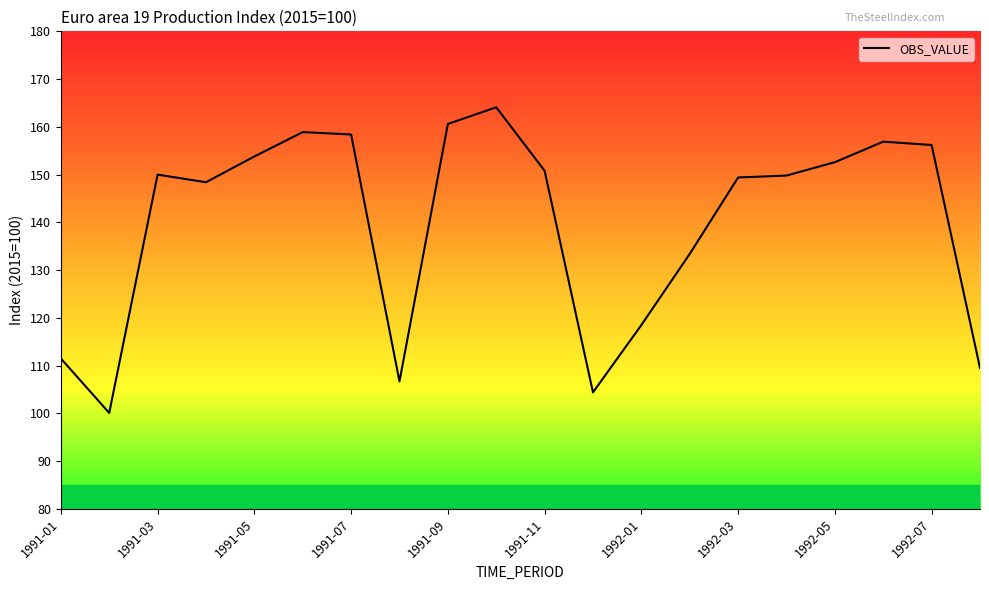

What is the maximum value shown in the chart?

164.1